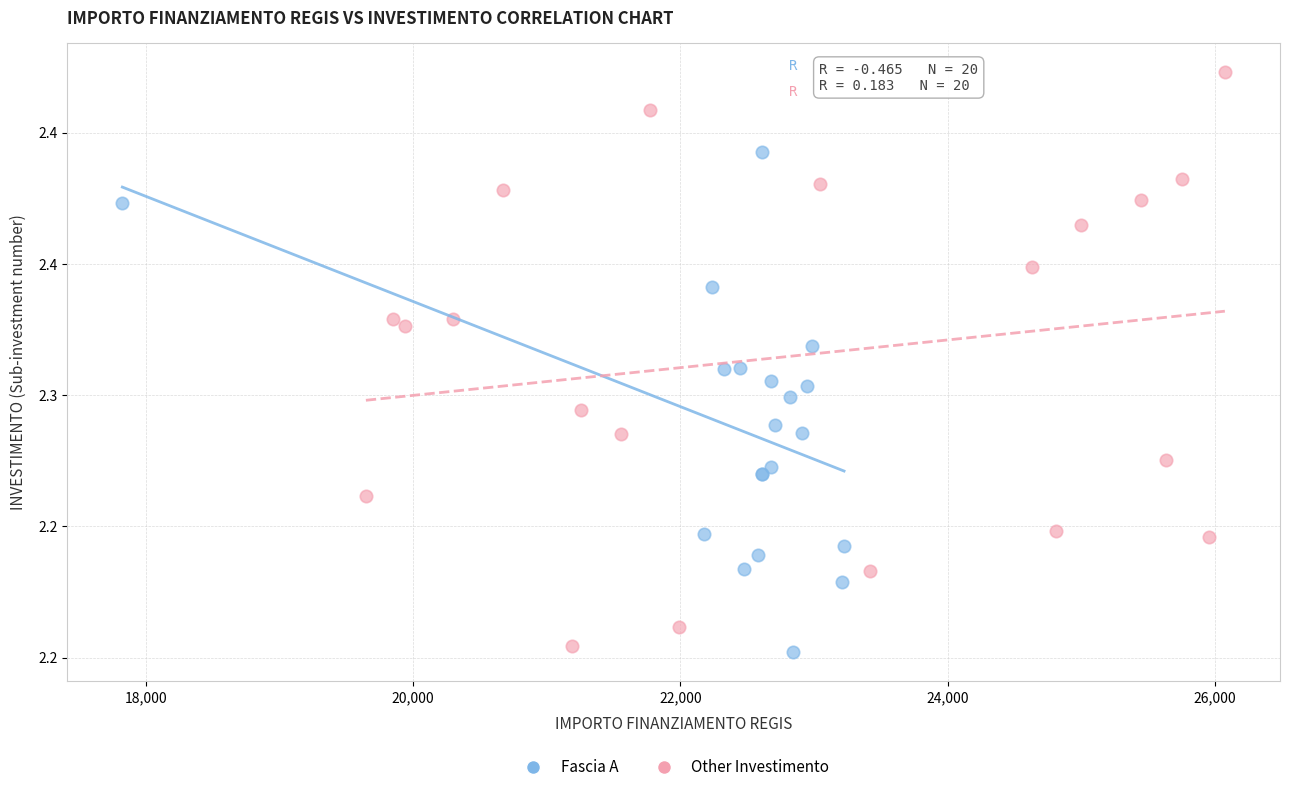

What are all the series names shown in the legend?

Fascia A, Other Investimento